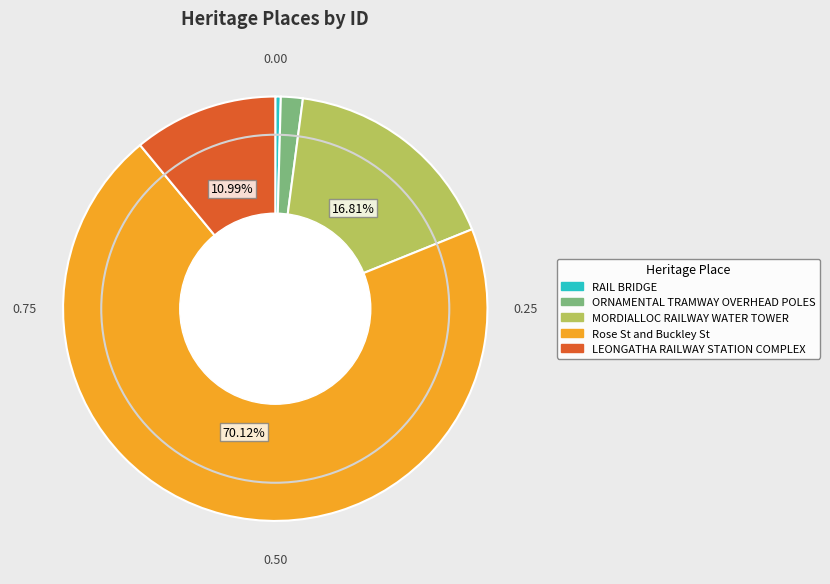

Approximately how many times larger is the value at LEONGATHA RAILWAY STATION COMPLEX compared to ORNAMENTAL TRAMWAY OVERHEAD POLES?

6.6